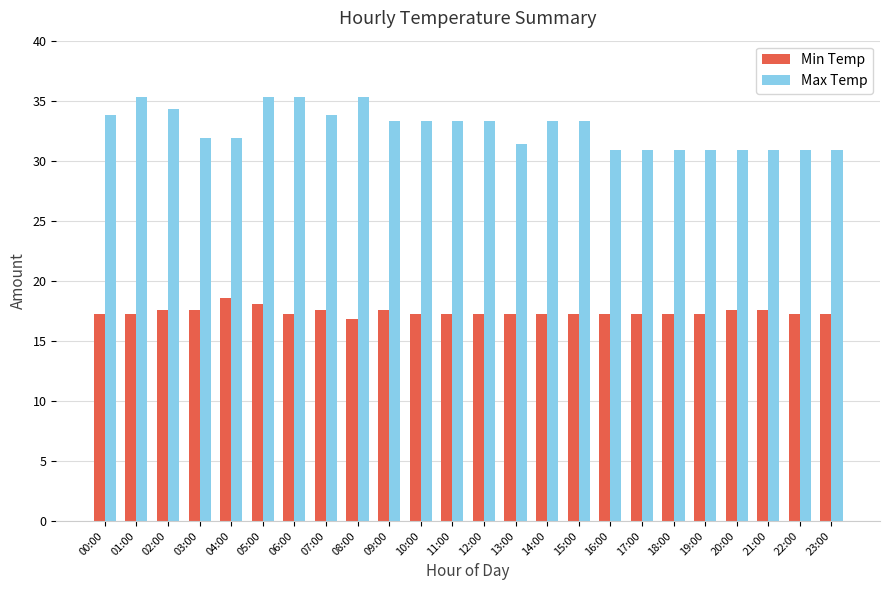

What position from the left is 15:00?

16